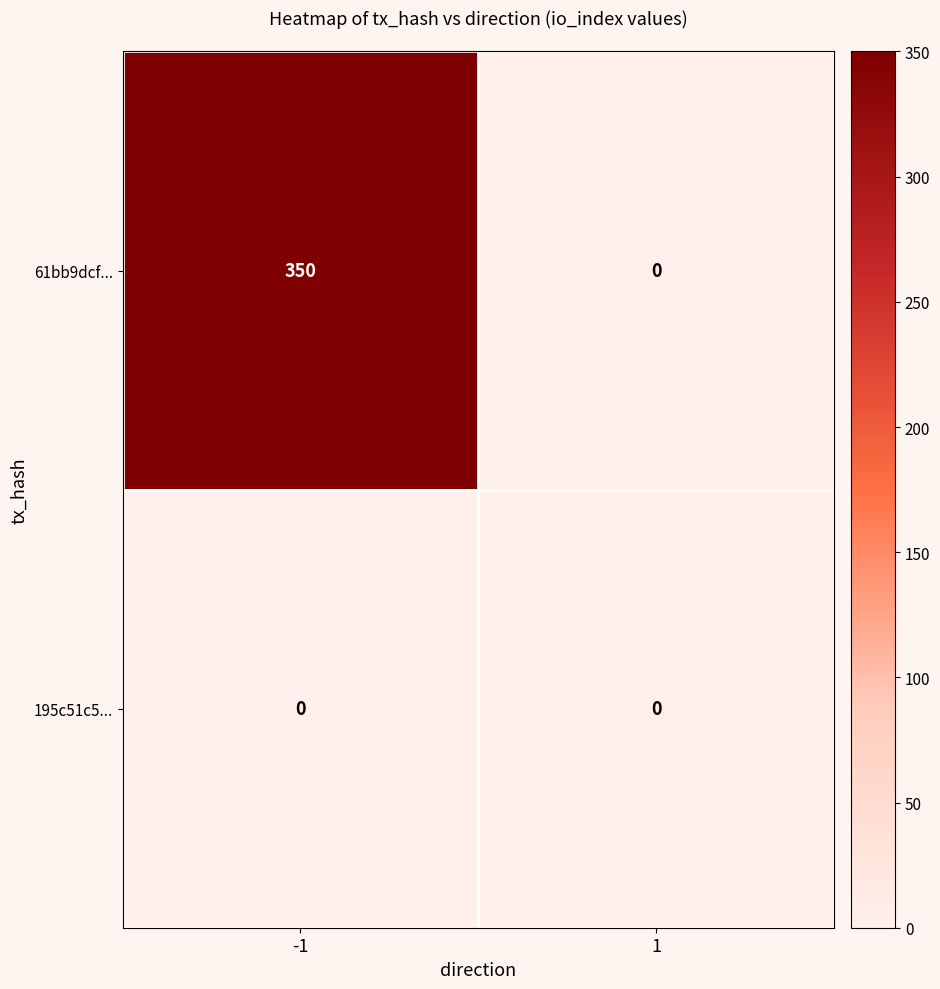

Rank the series by their average value, from highest to lowest.

61bb9dcf..., 195c51c5...